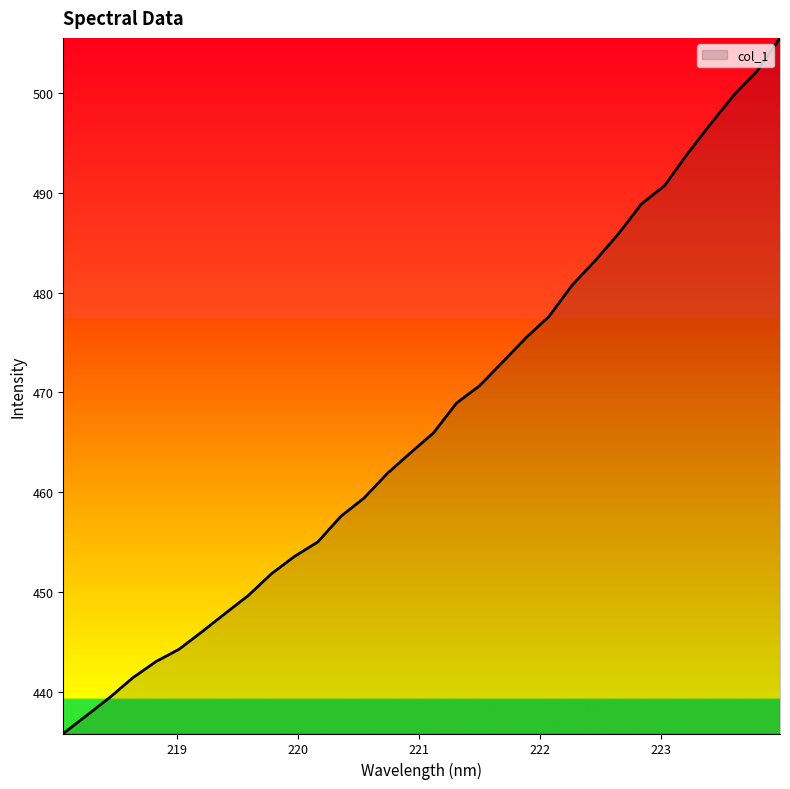

What is the smallest value displayed?

435.8